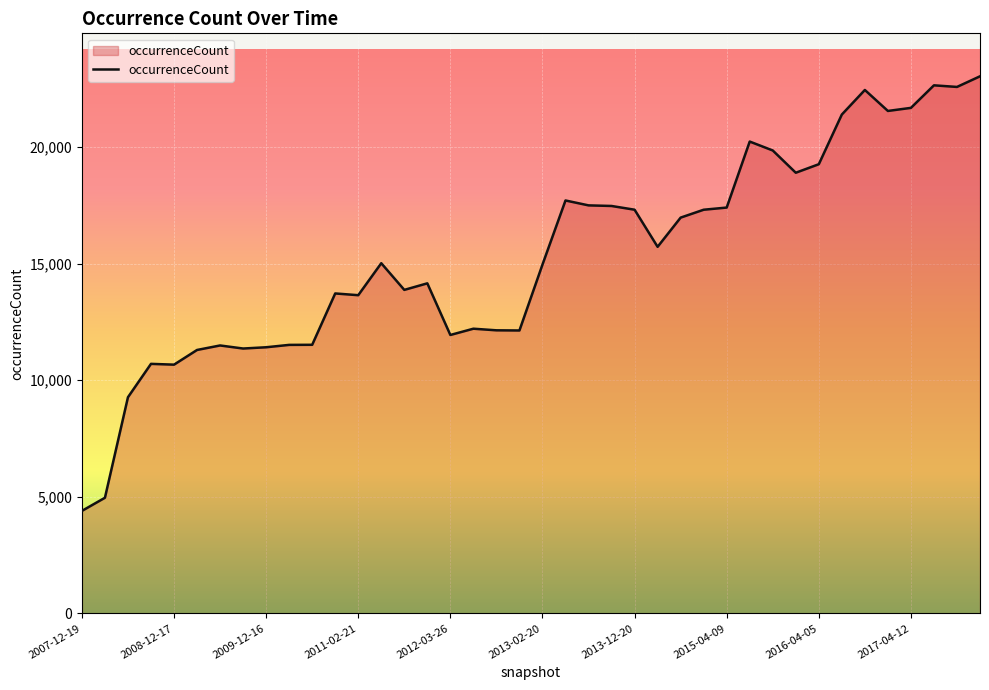

What is the maximum value shown in the chart?

23039